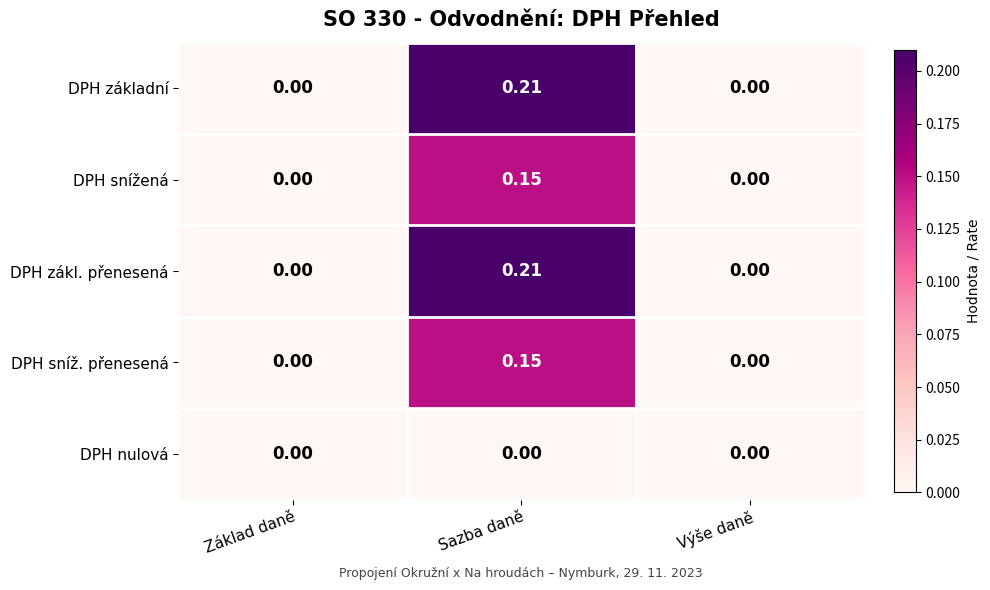

At which category does the chart reach its peak across all series?

Sazba daně